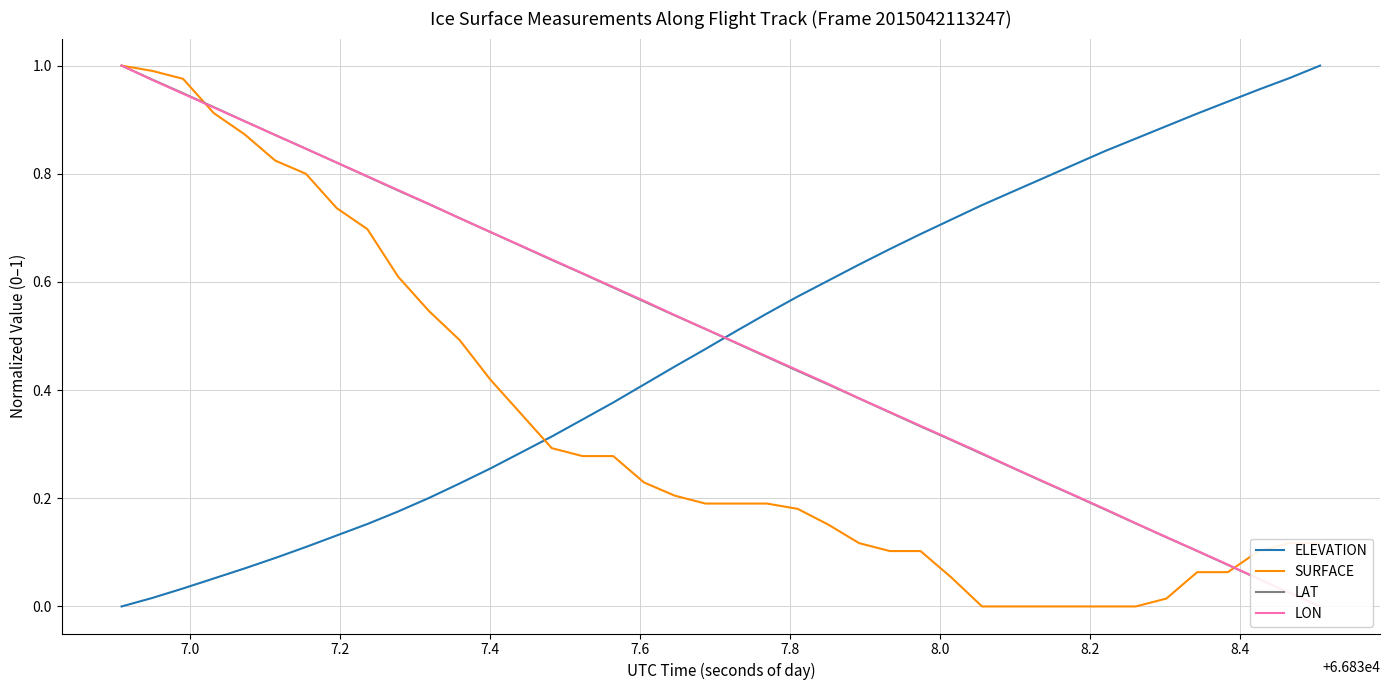

True or false: SURFACE and ELEVATION intersect in this chart.

True